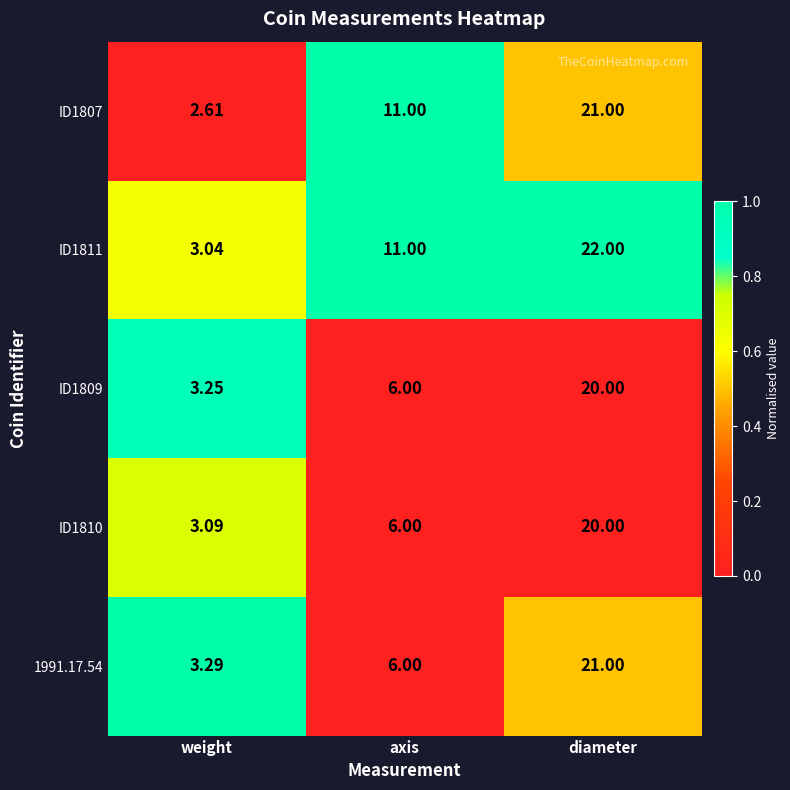

Which category has the highest value across all series?

diameter